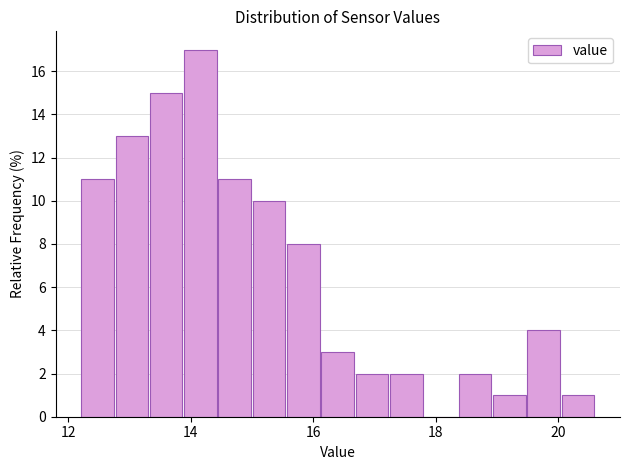

Read against the x-axis, roughly where is the centre of the tallest bar?

14.2